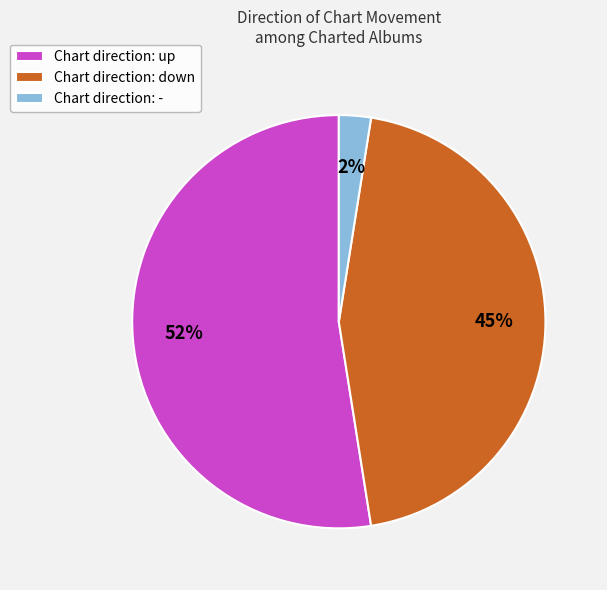

Count the number of slices in the pie.

3